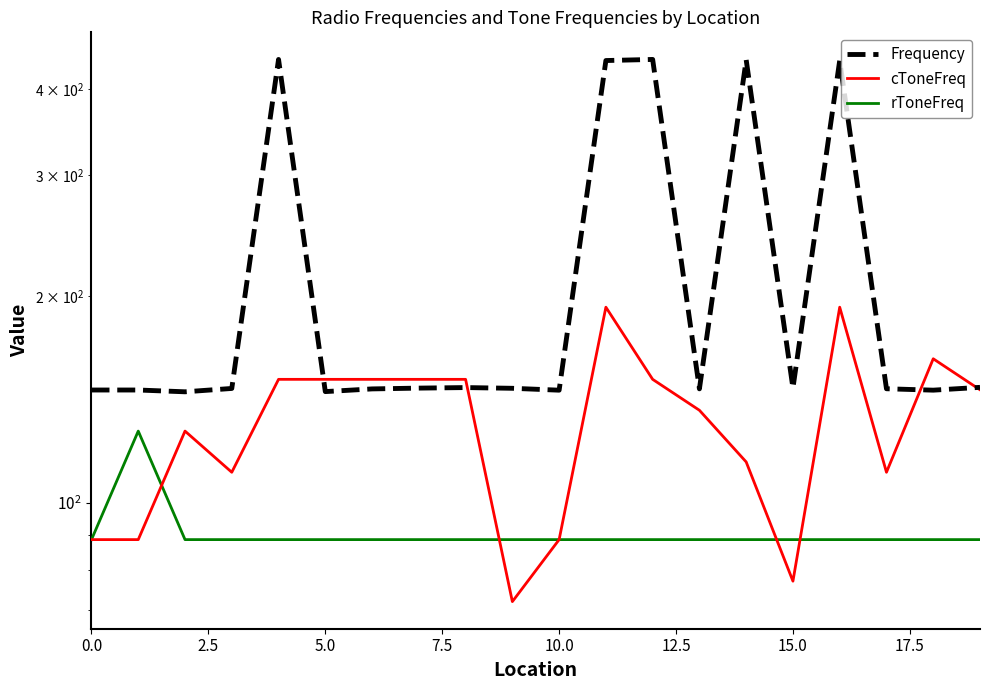

Which has a higher value, 0.0 or 19?

19